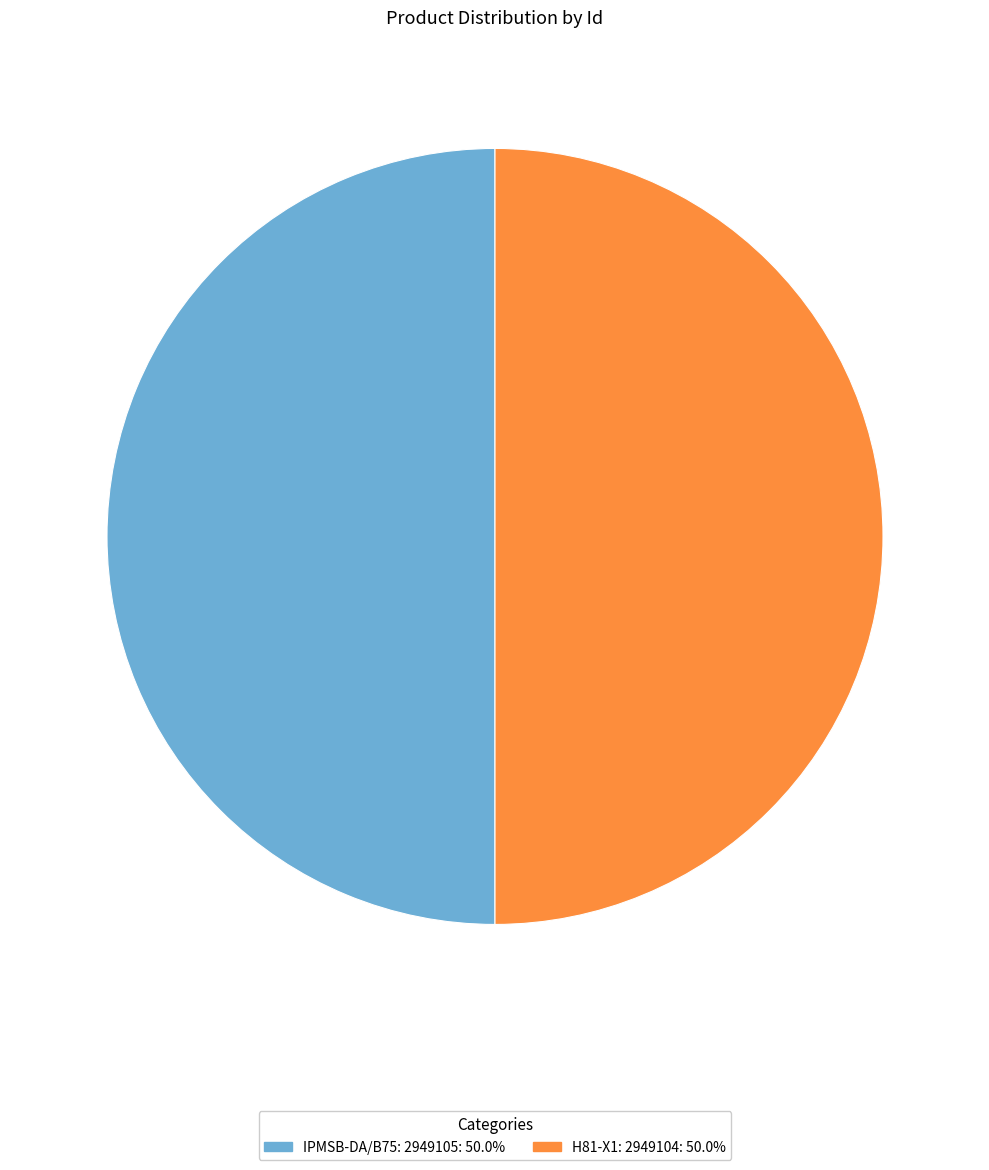

What is the ratio of the value at IPMSB-DA/B75: 2949105: 50.0% to the value at H81-X1: 2949104: 50.0%?

1.0